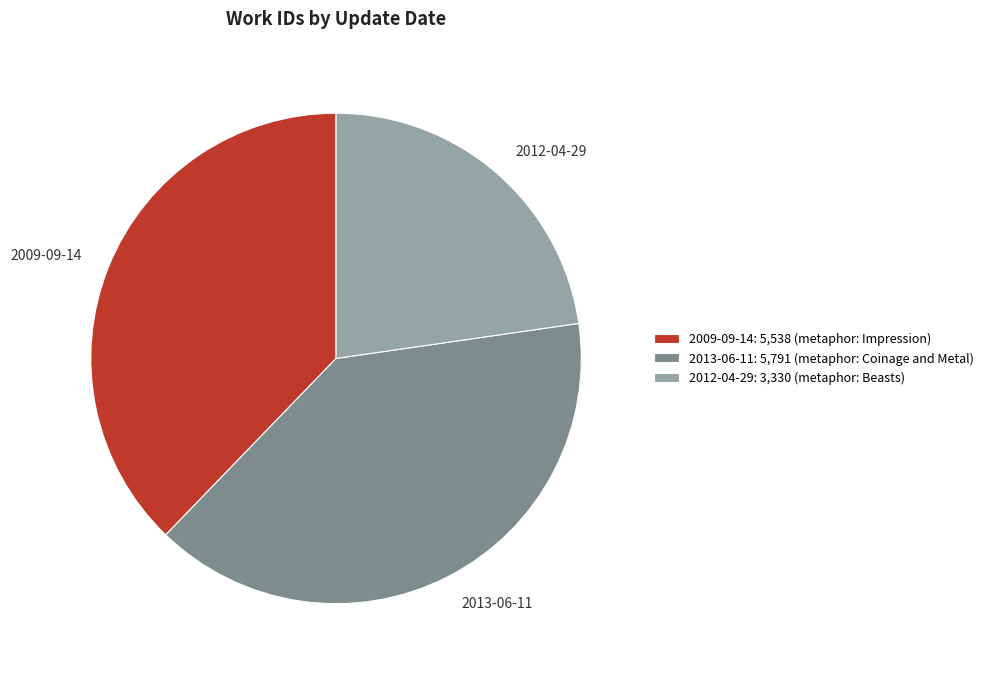

Which has a higher value, 2009-09-14 or 2013-06-11?

2013-06-11